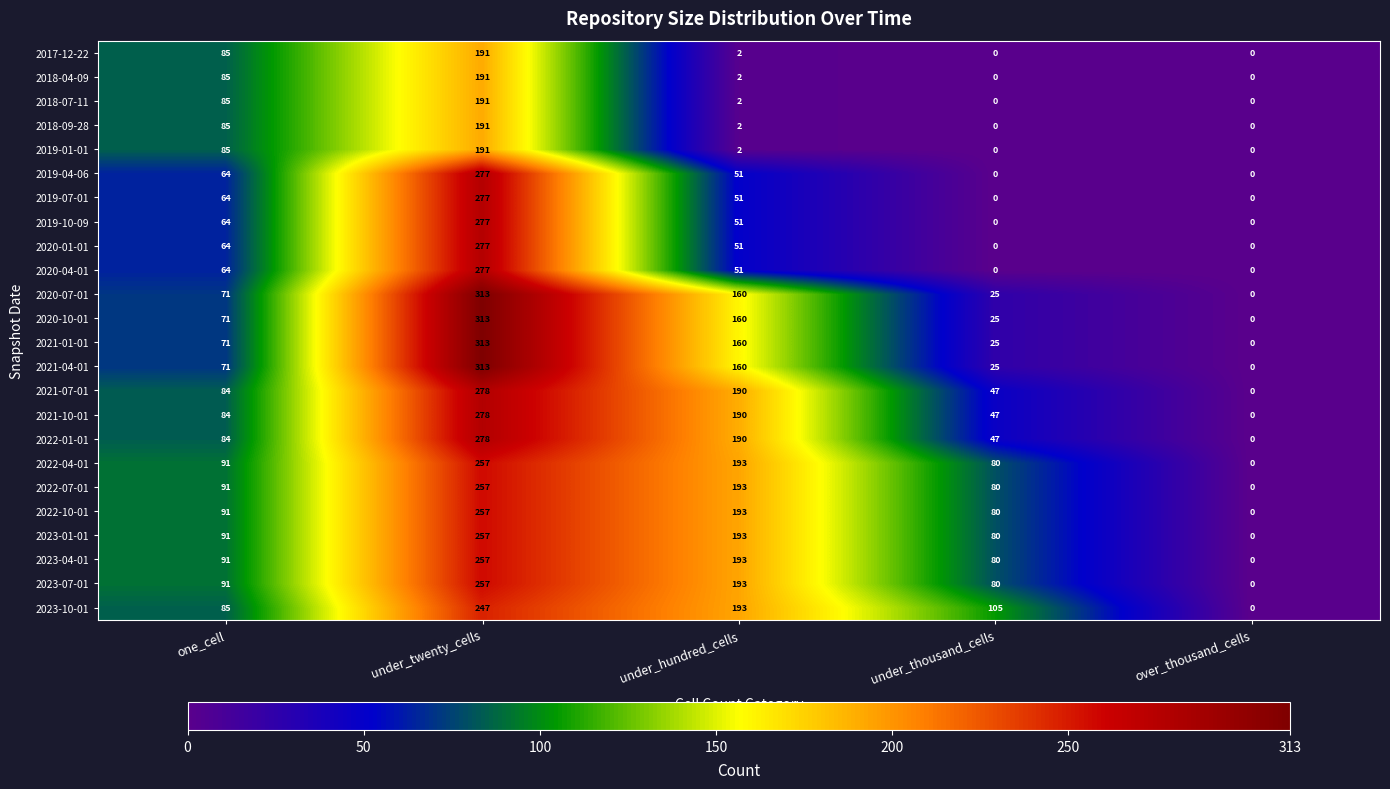

What is the spread (max minus min) of values at under_thousand_cells?

105